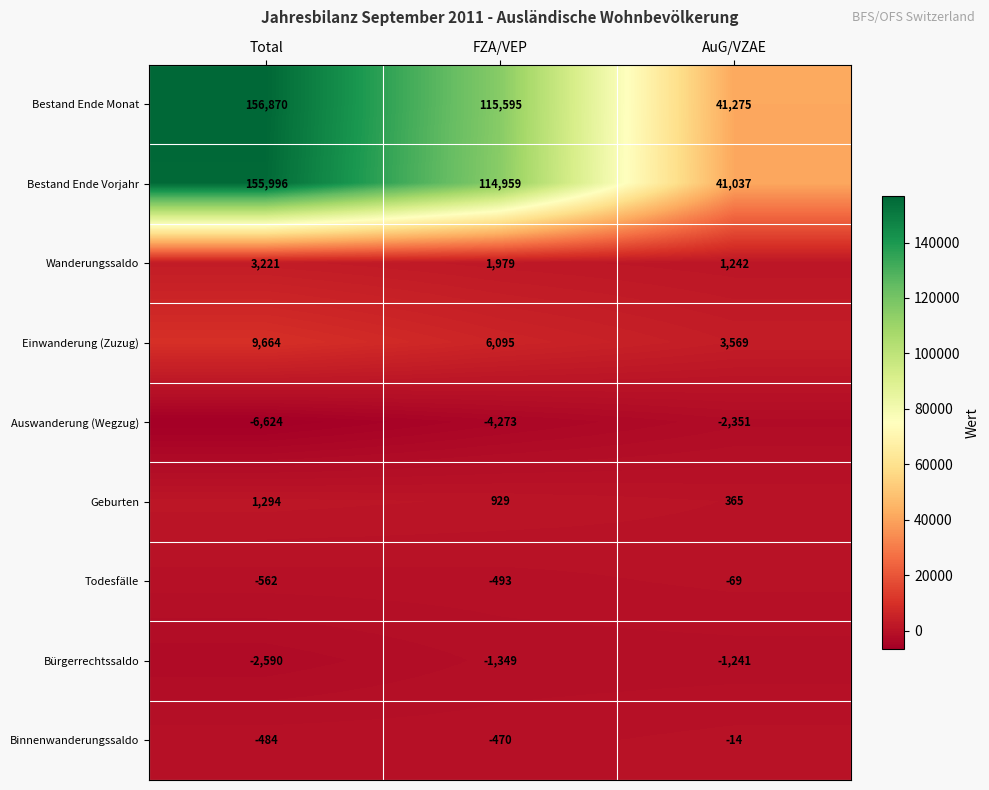

What is the sum of all Auswanderung (Wegzug) values?

-13248